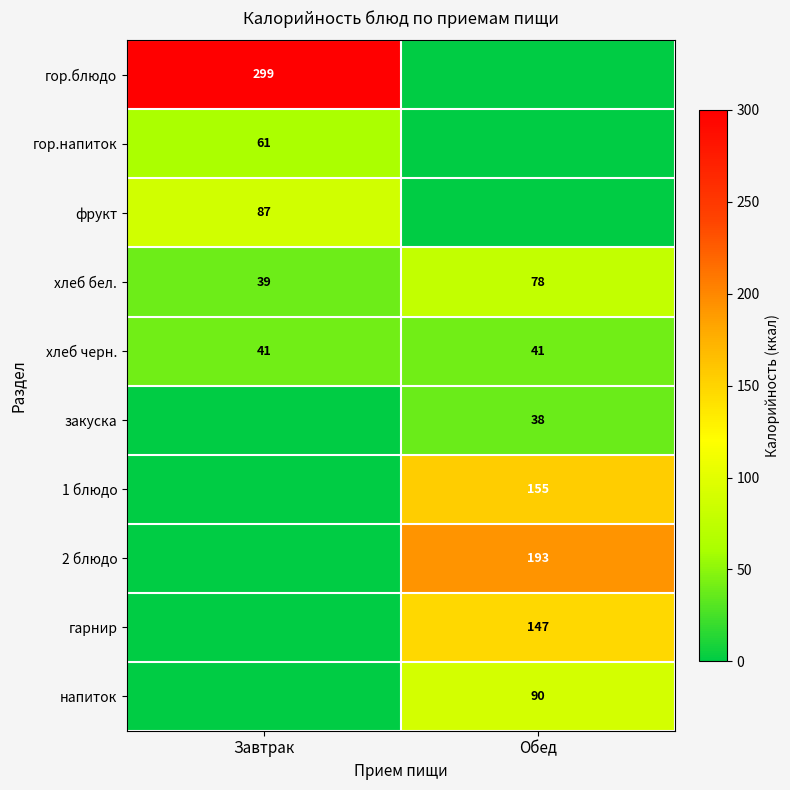

What is the average value of the хлеб черн. series?

41